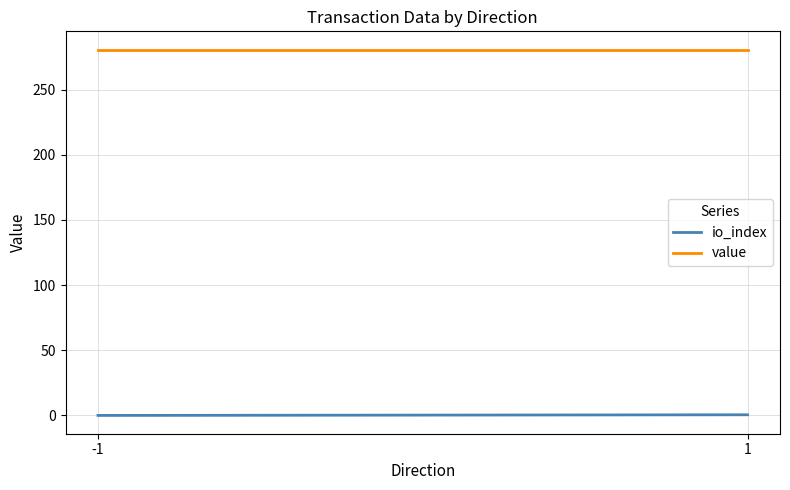

Count the number of categories in the chart.

2